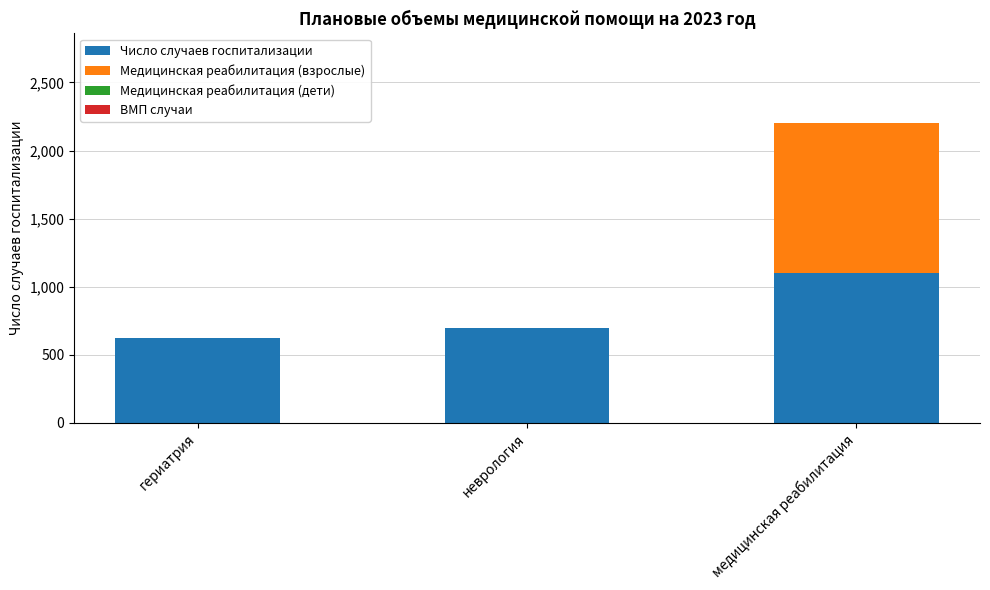

What is the sum of all Число случаев госпитализации values?

2422